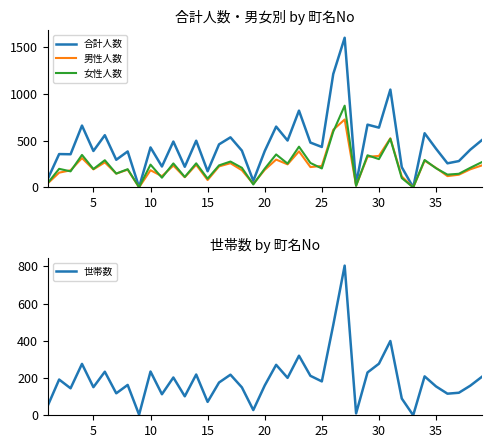

What is the maximum value for 女性人数?

875